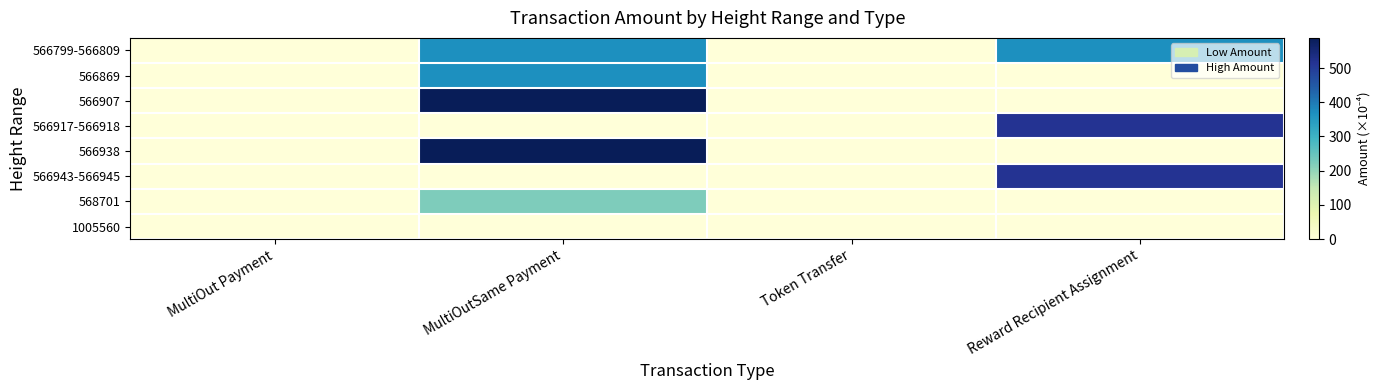

Reading left to right, list all the values displayed in this chart.

566799-566809: MultiOut Payment=0.0	MultiOutSame Payment=367.5	Token Transfer=0.0	Reward Recipient Assignment=367.5
566869: MultiOut Payment=0.0	MultiOutSame Payment=367.5	Token Transfer=0.0	Reward Recipient Assignment=0.0
566907: MultiOut Payment=0.0	MultiOutSame Payment=588.0	Token Transfer=0.0	Reward Recipient Assignment=0.0
566917-566918: MultiOut Payment=0.0	MultiOutSame Payment=0.0	Token Transfer=0.0	Reward Recipient Assignment=514.5
566938: MultiOut Payment=0.0	MultiOutSame Payment=588.0	Token Transfer=0.0	Reward Recipient Assignment=0.0
566943-566945: MultiOut Payment=0.0	MultiOutSame Payment=0.0	Token Transfer=0.0	Reward Recipient Assignment=514.5
568701: MultiOut Payment=0.0	MultiOutSame Payment=220.5	Token Transfer=0.0	Reward Recipient Assignment=0.0
1005560: MultiOut Payment=0.0	MultiOutSame Payment=0.0	Token Transfer=0.0	Reward Recipient Assignment=0.0